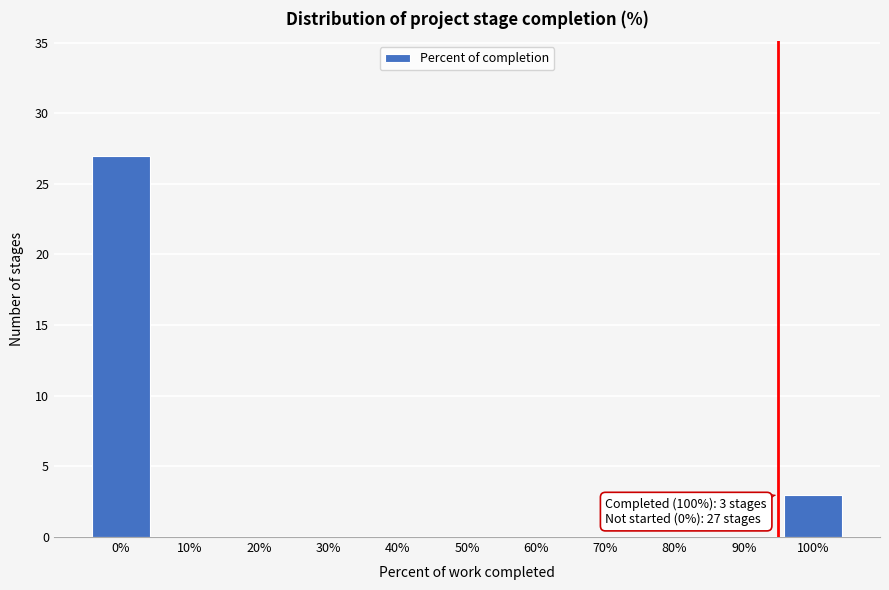

Reading left to right, transcribe all the data shown in this chart.

0%=27	10%=0	20%=0	30%=0	40%=0	50%=0	60%=0	70%=0	80%=0	90%=0	100%=3